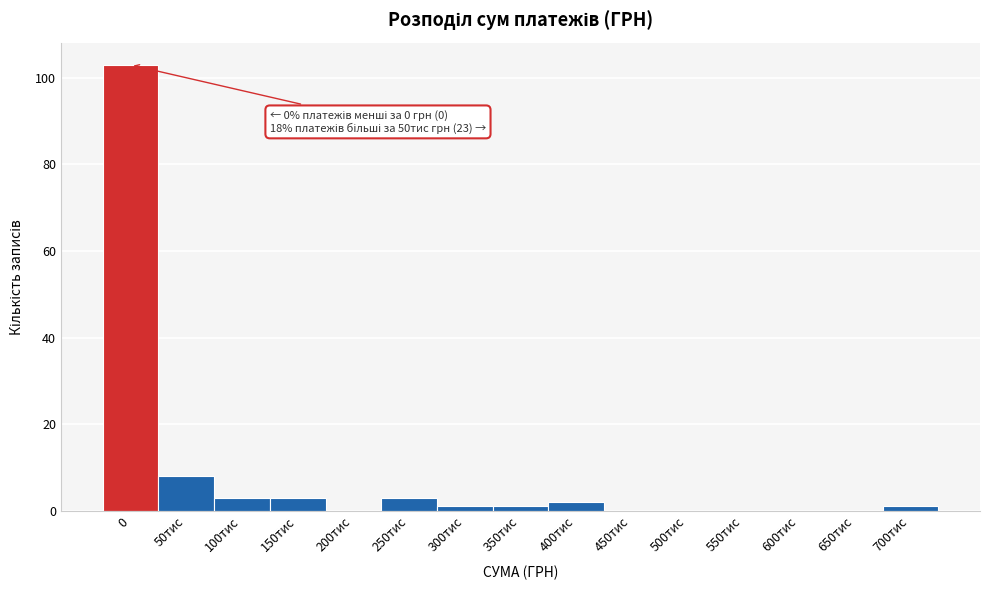

Reading left to right, extract all data points from this chart.

0=103	50тис=8	100тис=3	150тис=3	200тис=0	250тис=3	300тис=1	350тис=1	400тис=2	450тис=0	500тис=0	550тис=0	600тис=0	650тис=0	700тис=1